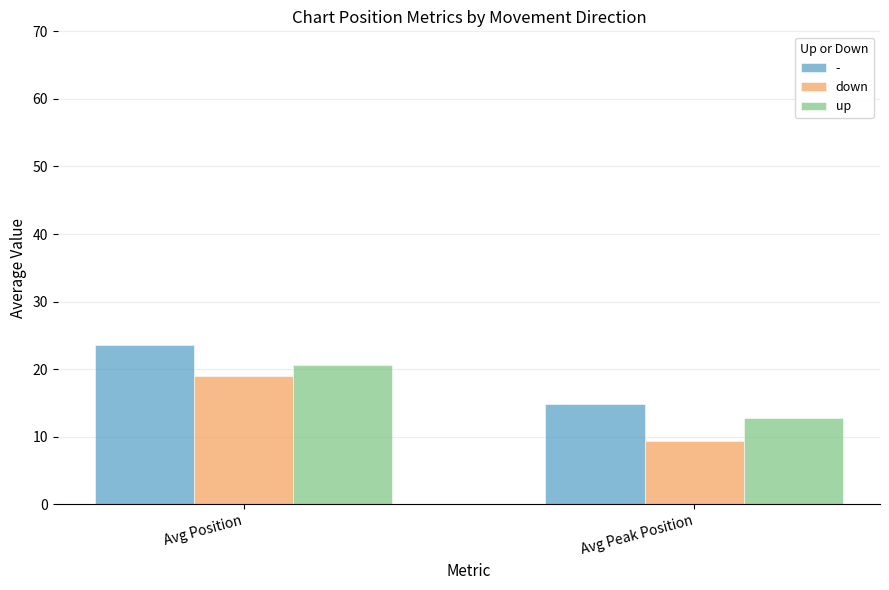

Rank the categories by up value from lowest to highest.

Avg Peak Position, Avg Position